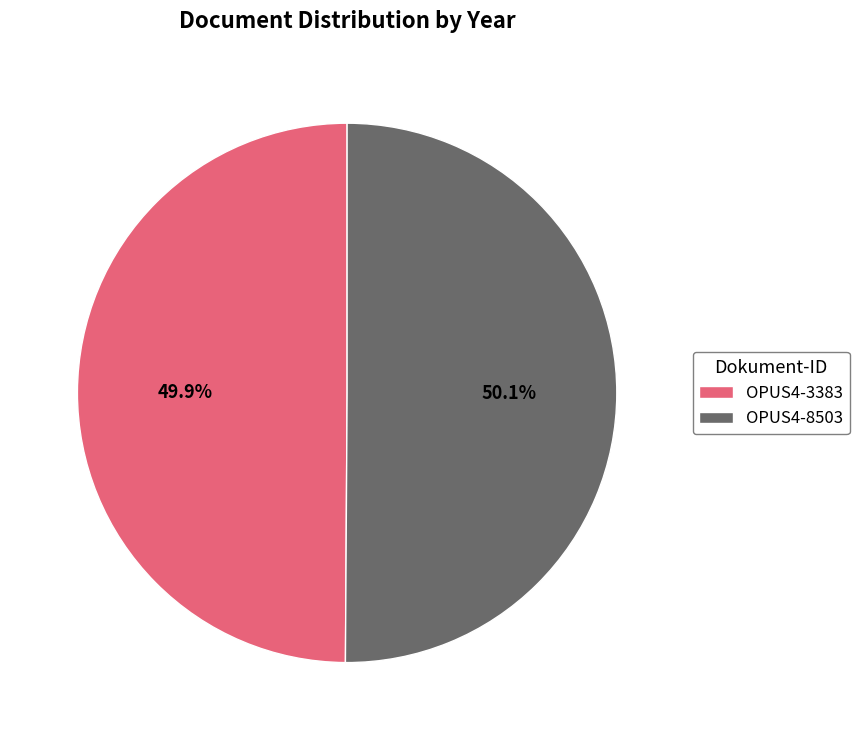

Count the number of slices in the pie.

2